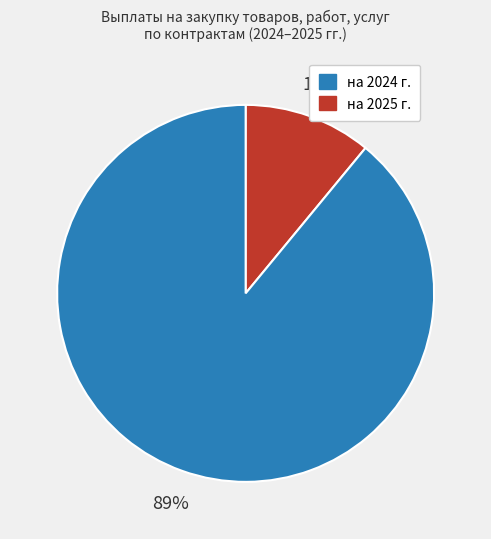

To the nearest percent, what is the difference between the largest and smallest slice percentages?

78%